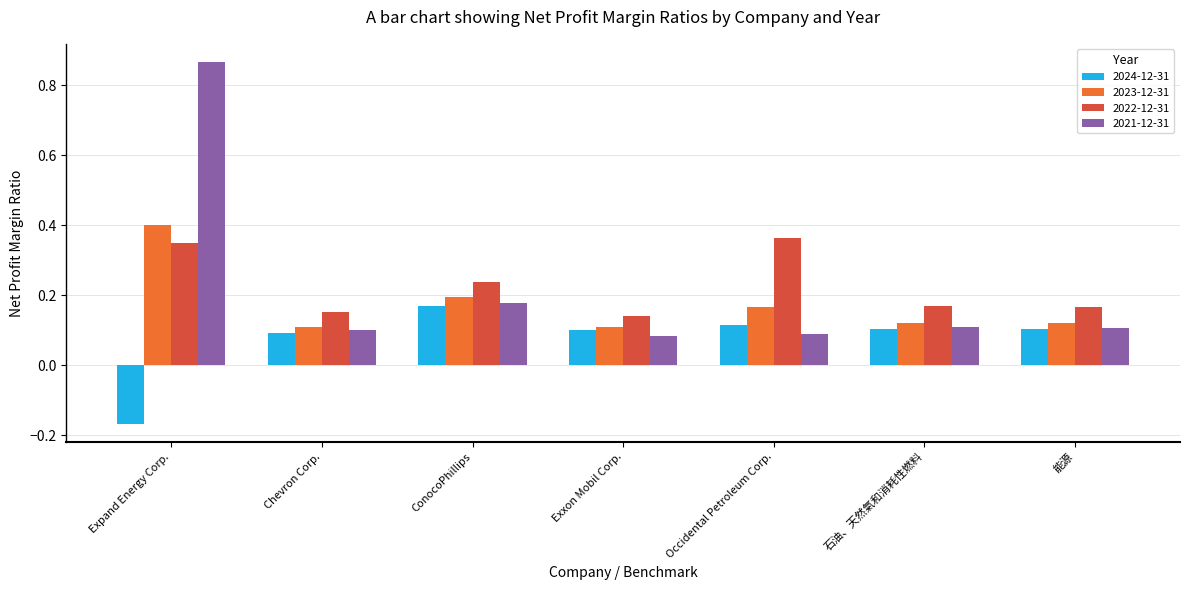

At which label does 2024-12-31 first exceed 0?

Chevron Corp.